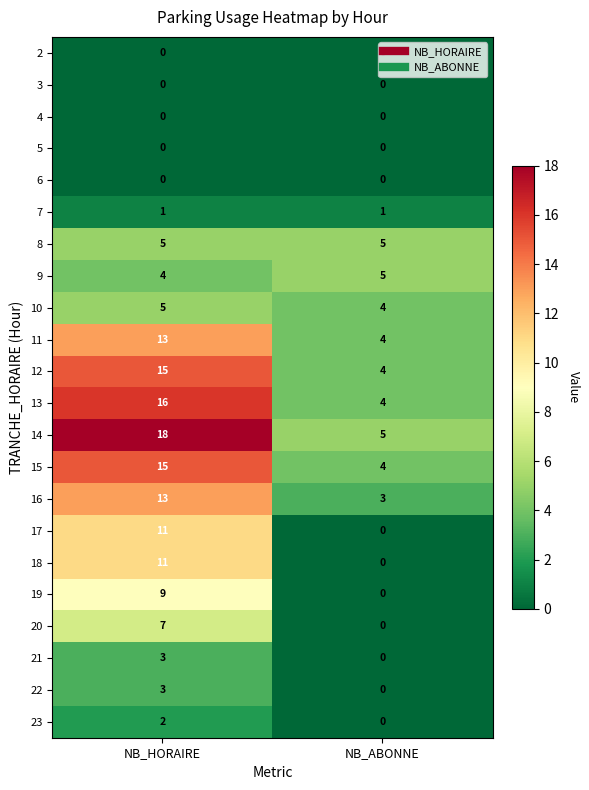

Where is 11 nearest to the value 8?

NB_ABONNE